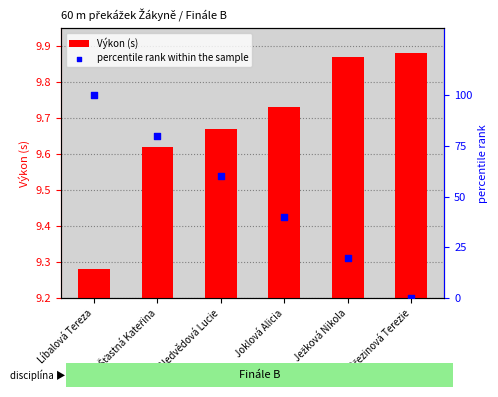

Which series has the largest Y range (max minus min)?

percentile rank within the sample